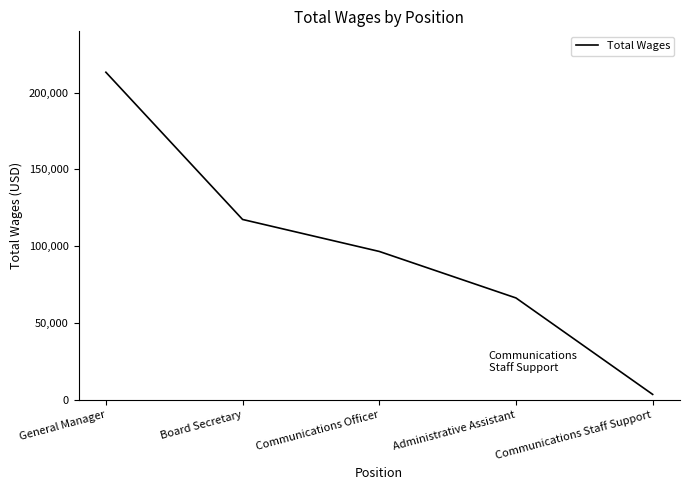

List the labels in order of value, smallest first.

Communications Staff Support, Administrative Assistant, Communications Officer, Board Secretary, General Manager